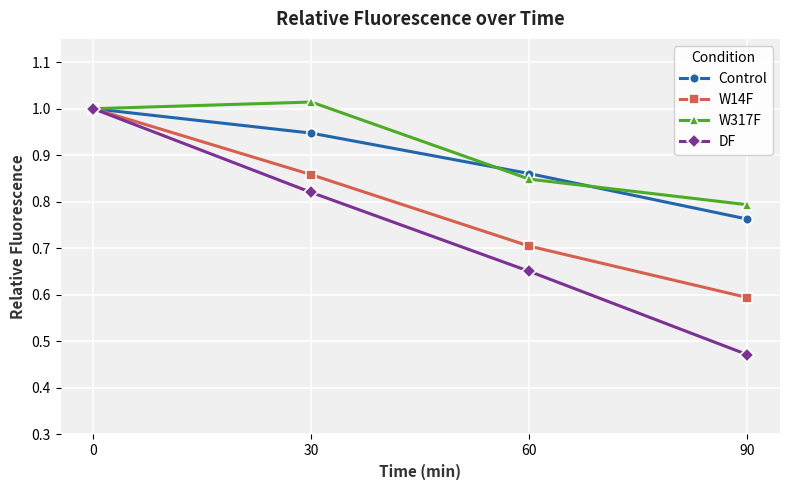

At which label is Control closest to 0?

90